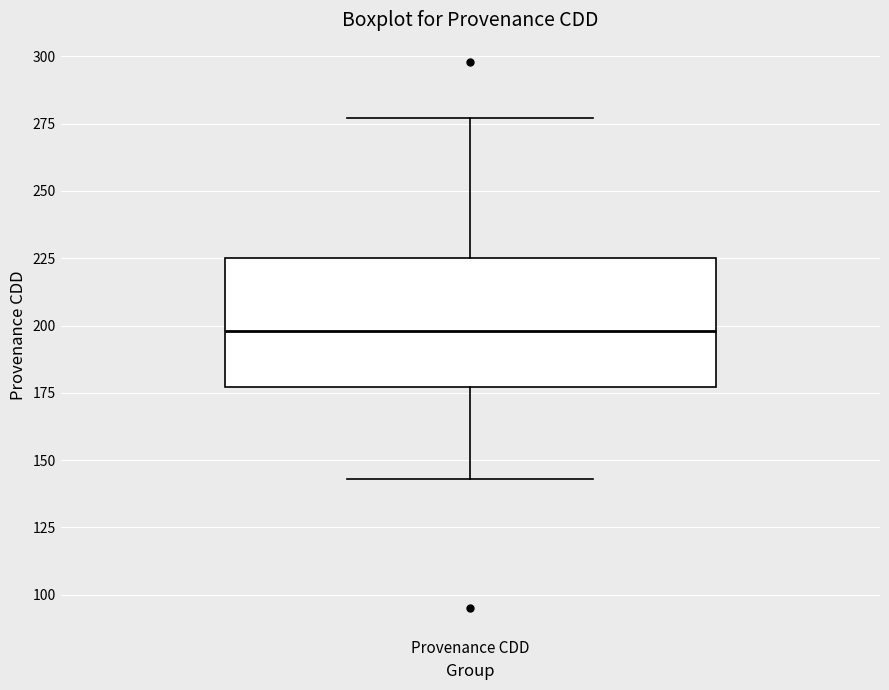

Where is the lower edge of the box for Provenance CDD on the y-axis? The values are not printed on the chart, so give them approximately, as read against the axis.

175